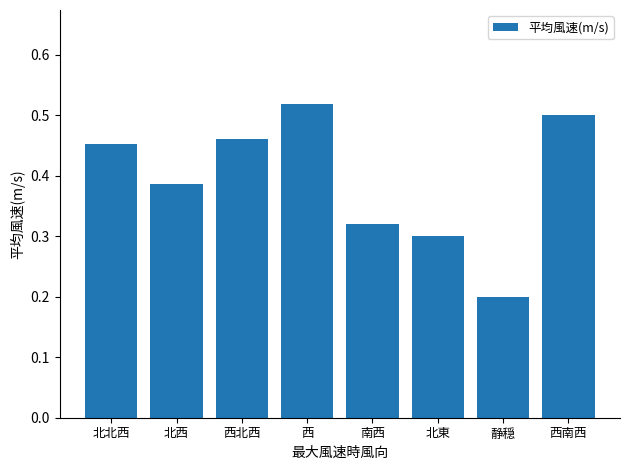

Which category has the lowest value across all series?

静穏